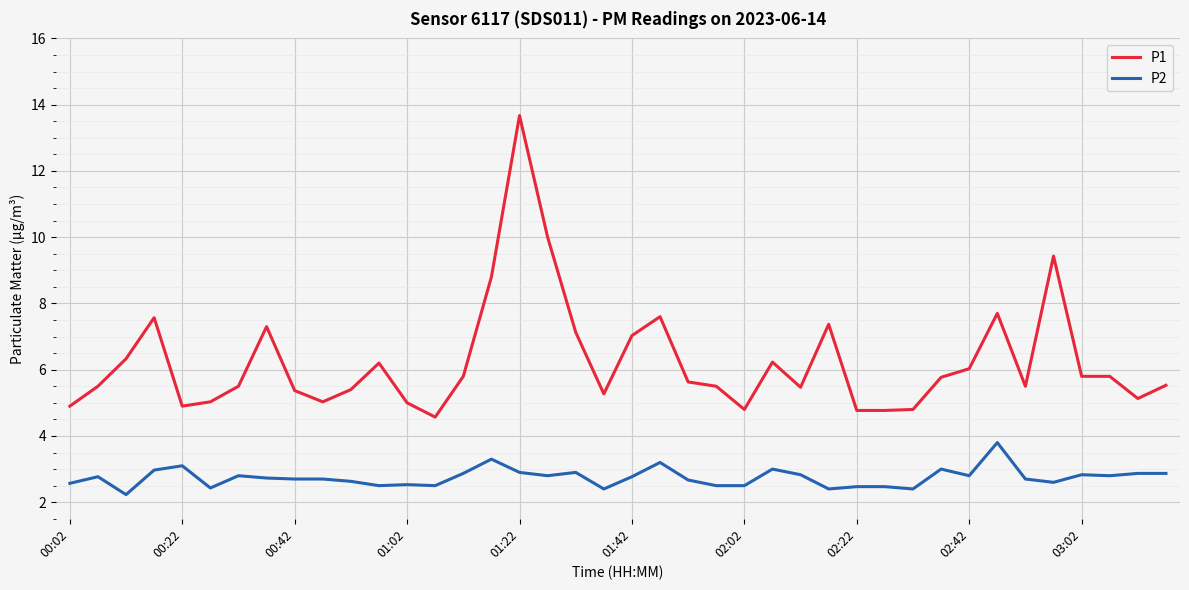

What is the highest value of the P1 series?

13.7